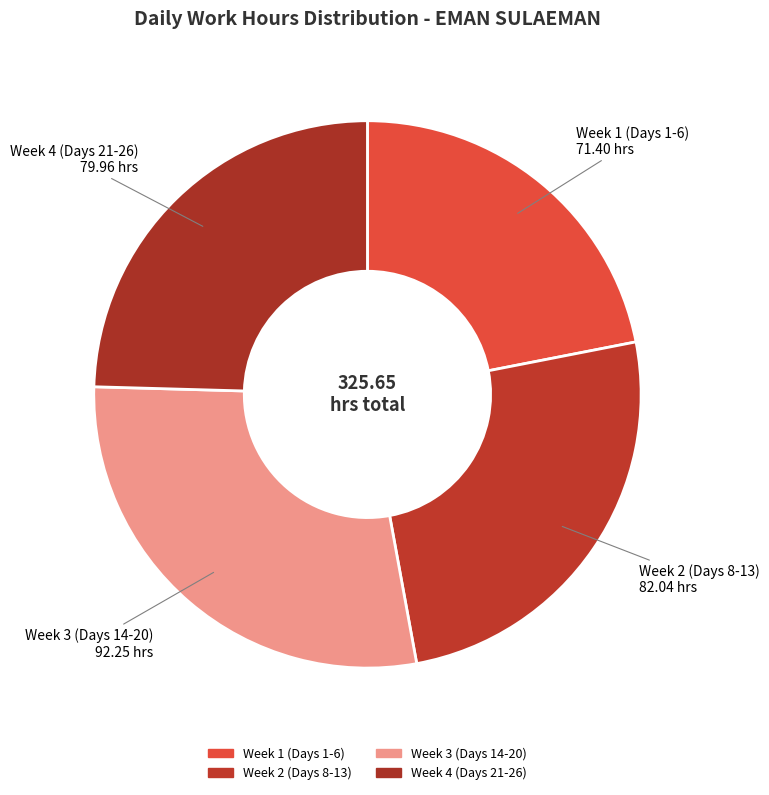

Count the number of slices in the pie.

4